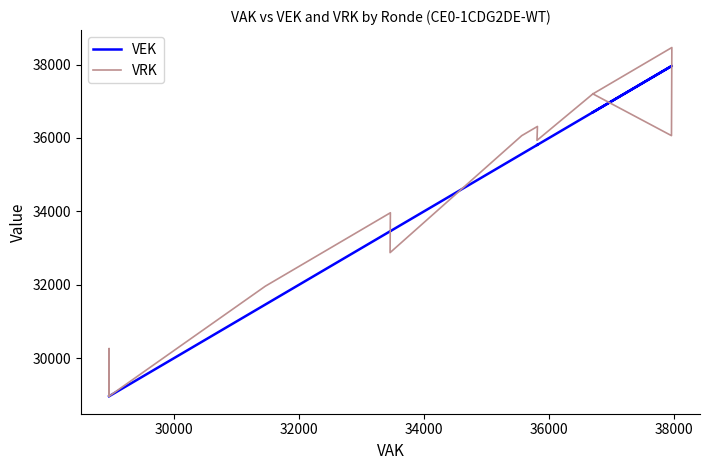

Is this an area chart (filled region under the line)?

No